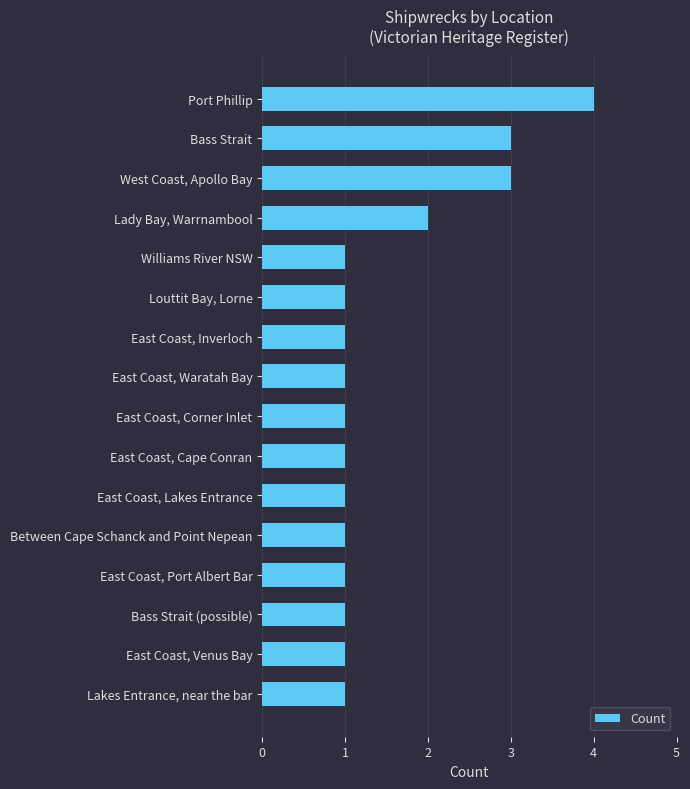

What is the sum of all values?

24